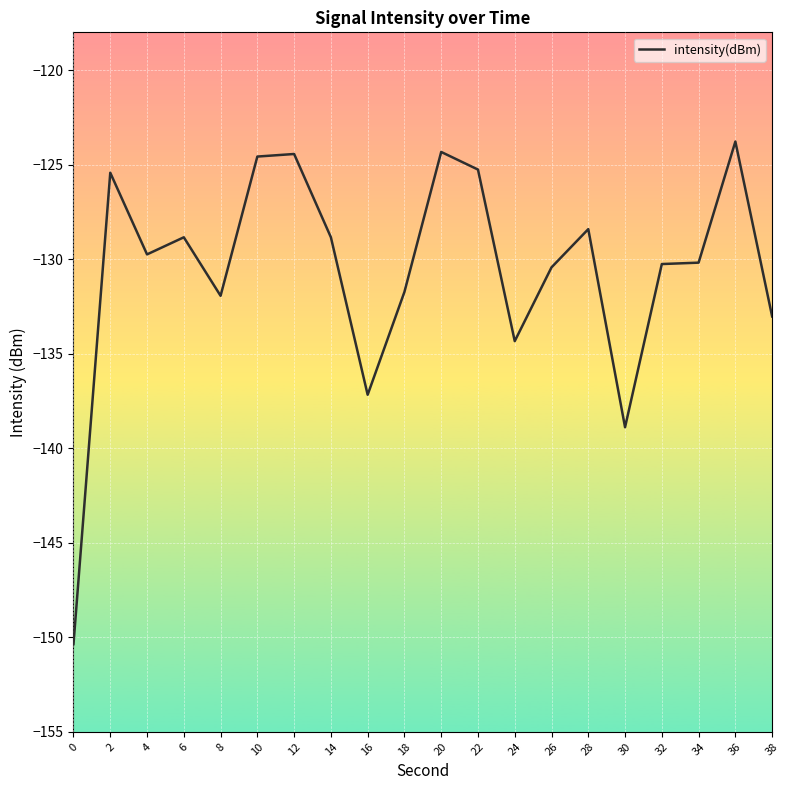

Which has a higher value, 14 or 8?

14